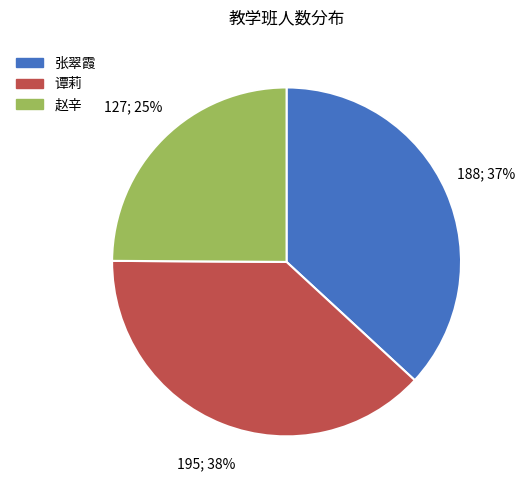

How many segments does this pie chart have?

3